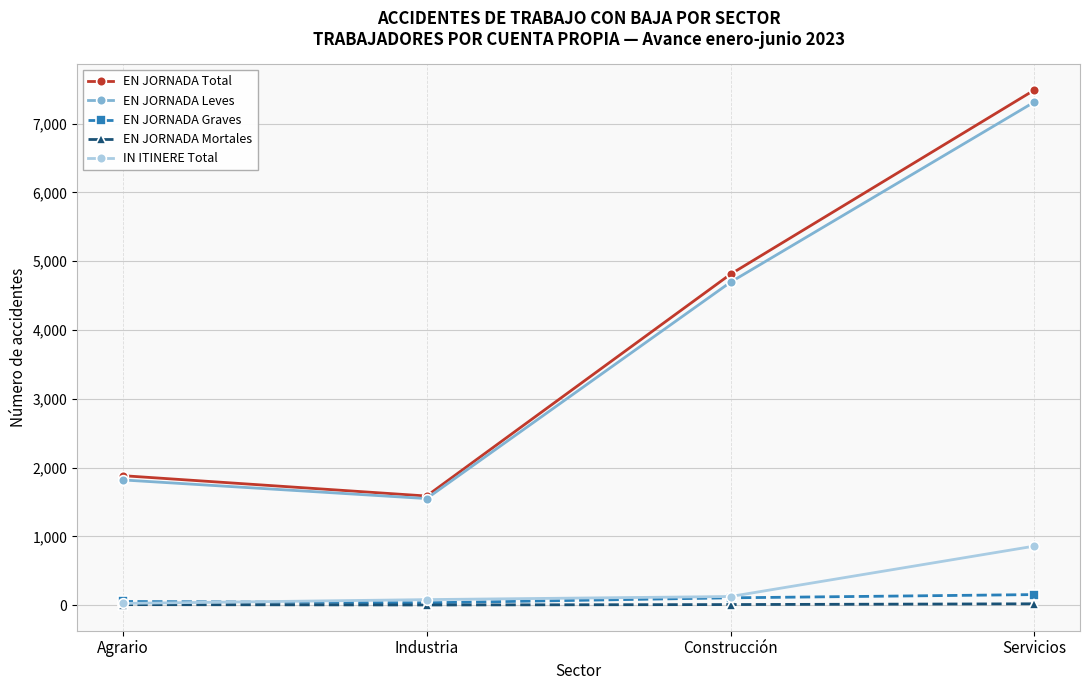

Is the value of EN JORNADA Graves at Construcción greater than the value of EN JORNADA Total at Servicios?

No